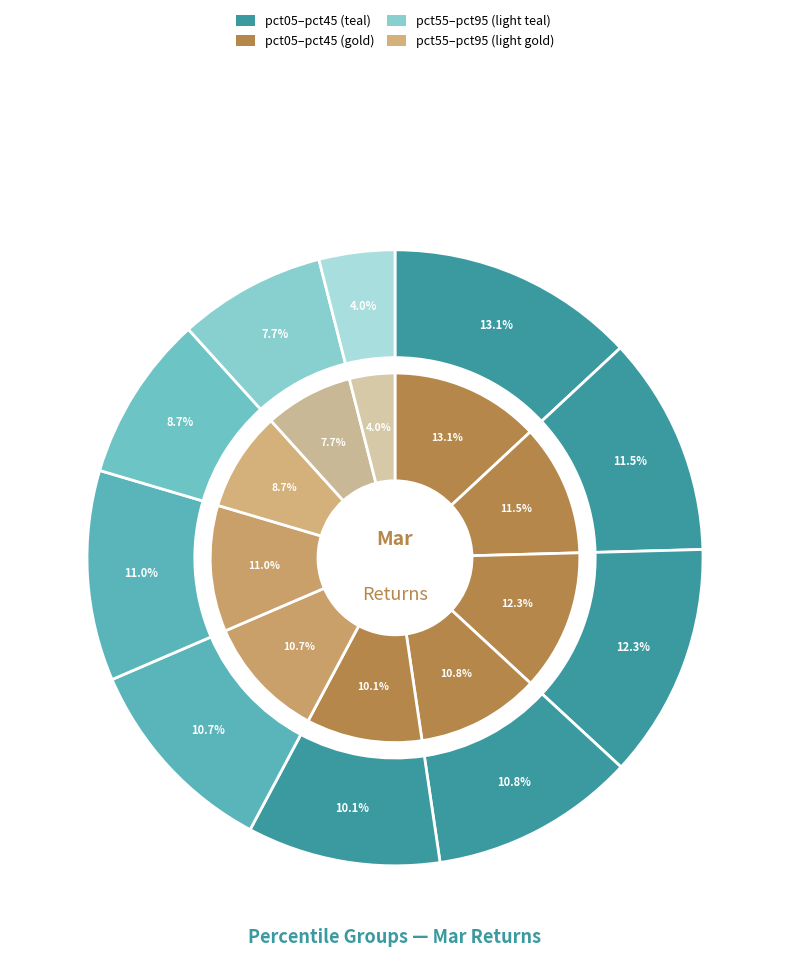

Is pct75 the majority of the pie?

No